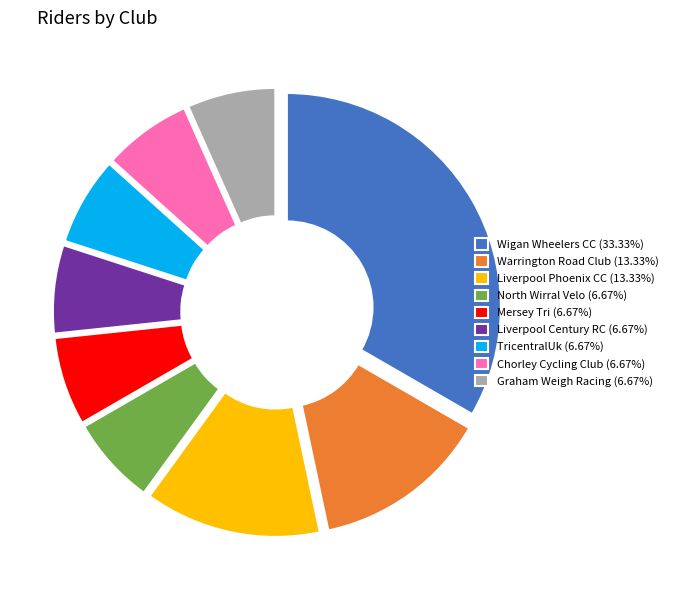

Do North Wirral Velo (6.67%) and TricentralUk (6.67%) together represent more than half of the pie?

No